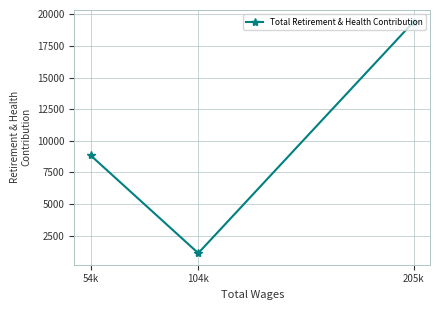

Reading left to right, extract all data points from this chart.

54k=8848	104k=1106	205k=19428